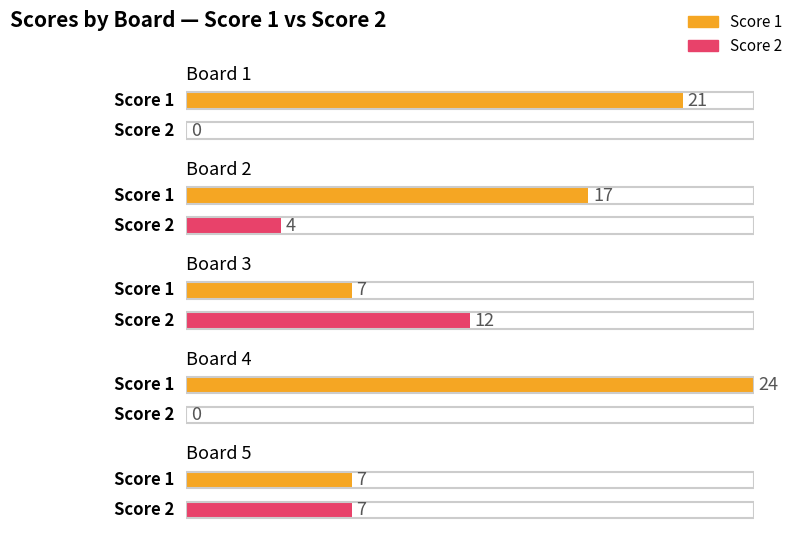

Does the chart contain any negative values?

No